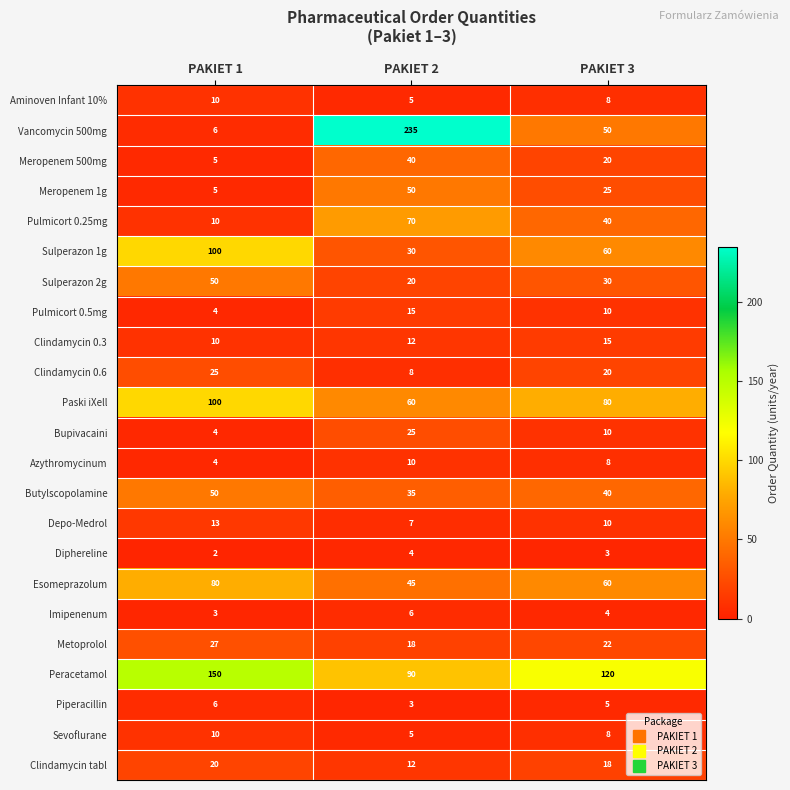

What is the sum of all Piperacillin values?

14